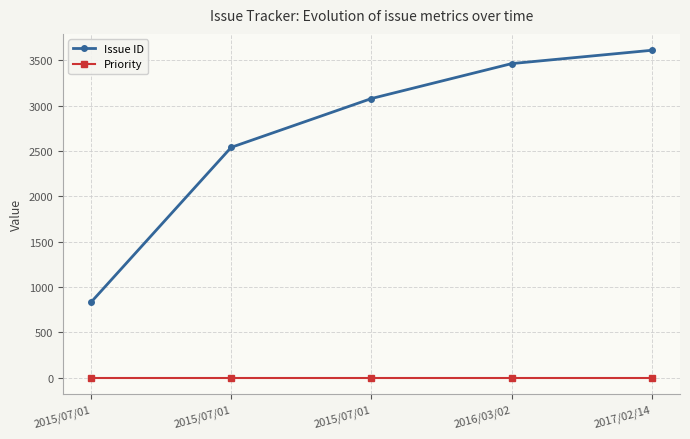

At which category is the sum across all series the highest?

2017/02/14